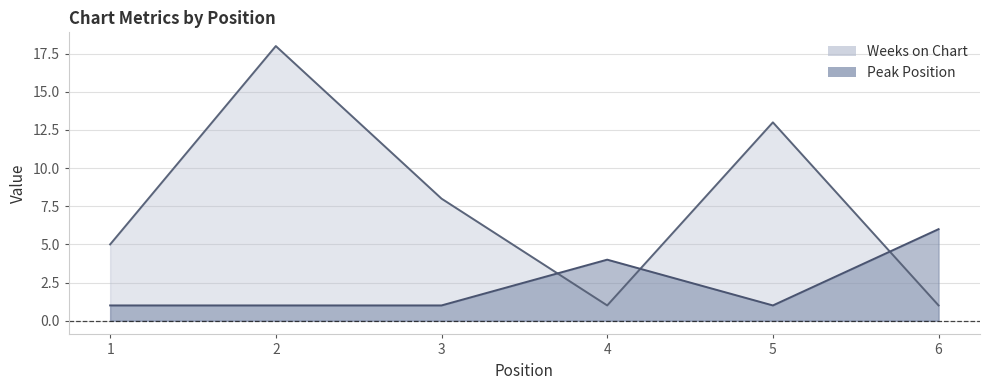

What is the sum of the Weeks on Chart values at 5 and 6?

14